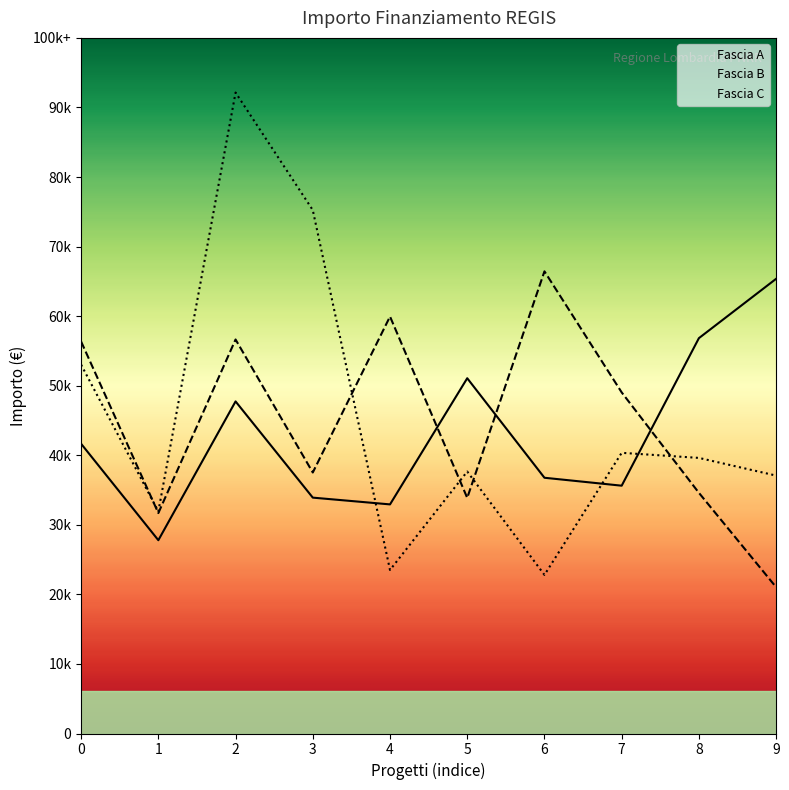

True or false: Fascia A has more than 0 points higher than both neighbors.

True